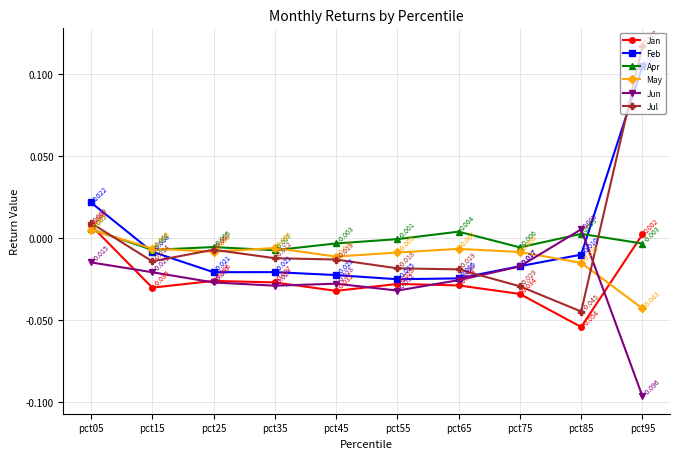

Which category has the lowest value in the Jun series?

pct95